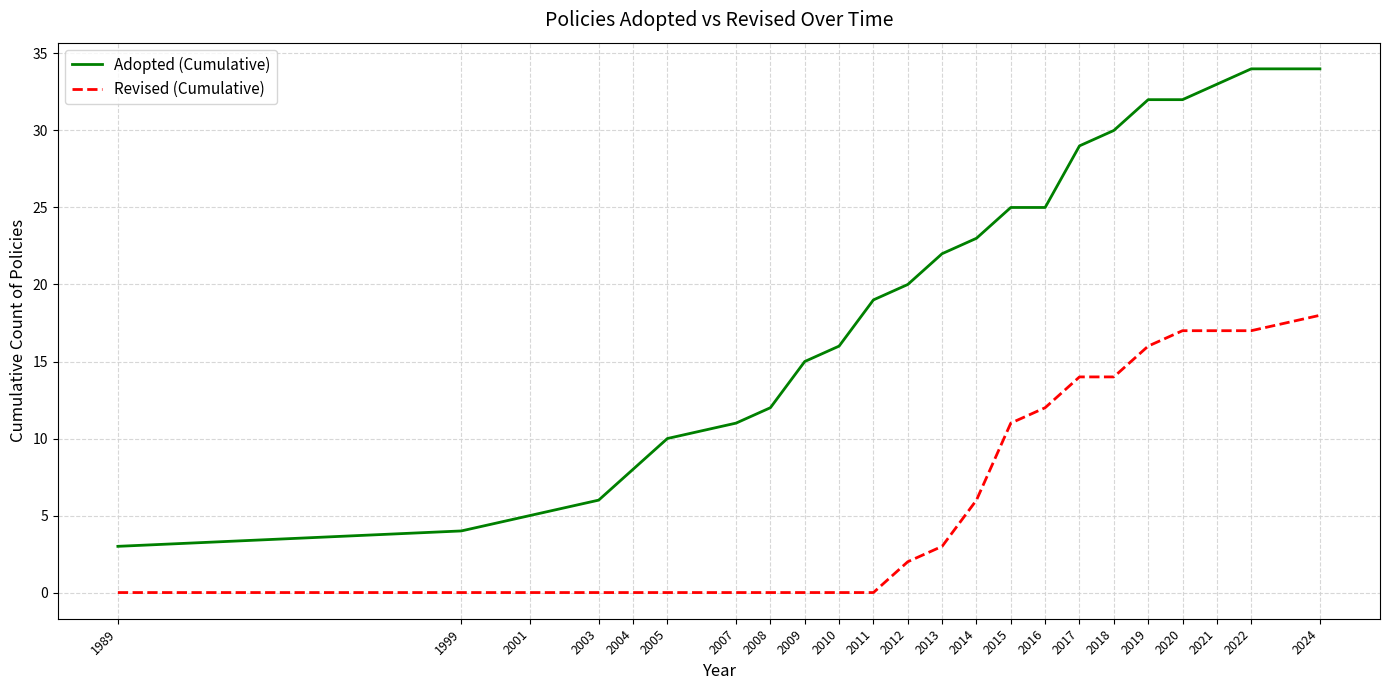

The Revised (Cumulative) series shows 0 at 1999. True or false?

True